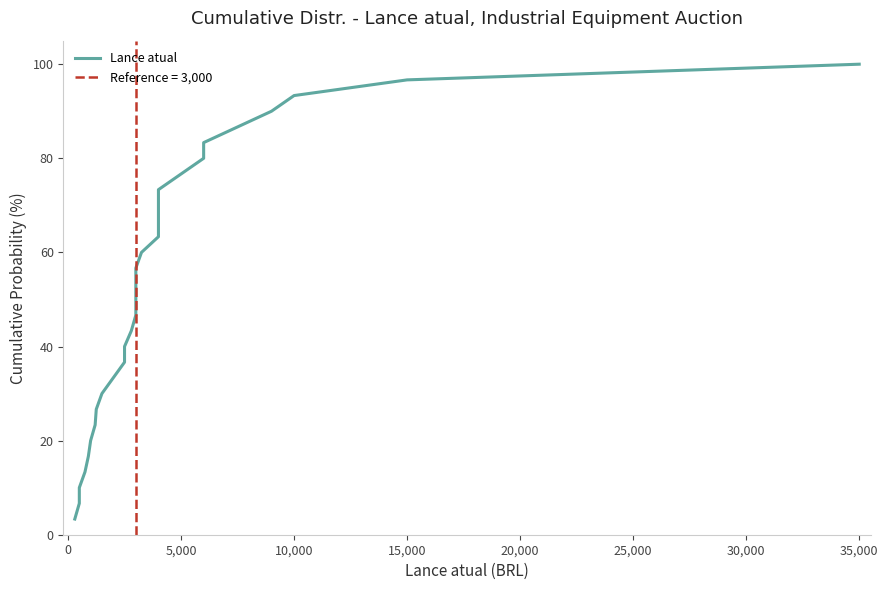

Reading left to right, what are all the values shown in this chart?

3.3	6.7	10.0	13.3	16.7	20.0	23.3	26.7	30.0	33.3	36.7	40.0	43.3	46.7	50.0	53.3	56.7	60.0	63.3	66.7	70.0	73.3	76.7	80.0	83.3	86.7	90.0	93.3	96.7	100.0